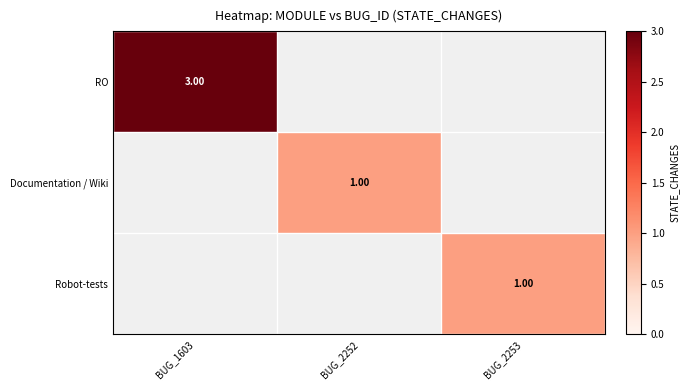

At which label does Robot-tests reach its minimum?

BUG_1603